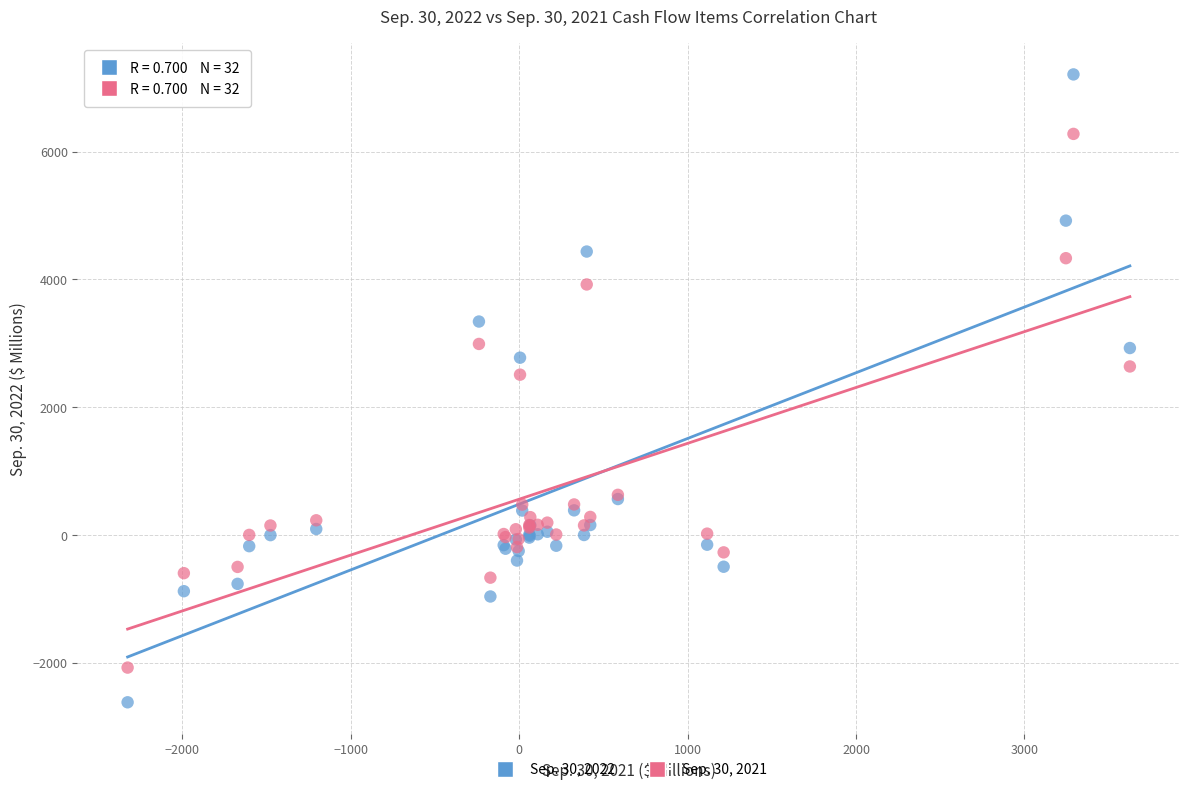

Which series reaches the maximum Y coordinate?

Sep. 30, 2022